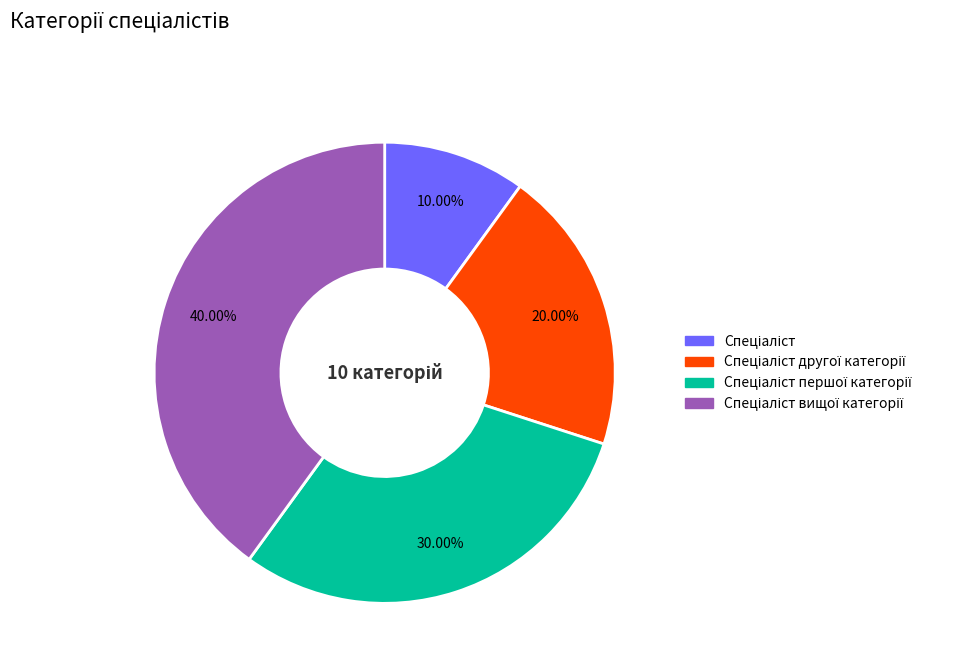

Does any single category account for the majority?

No